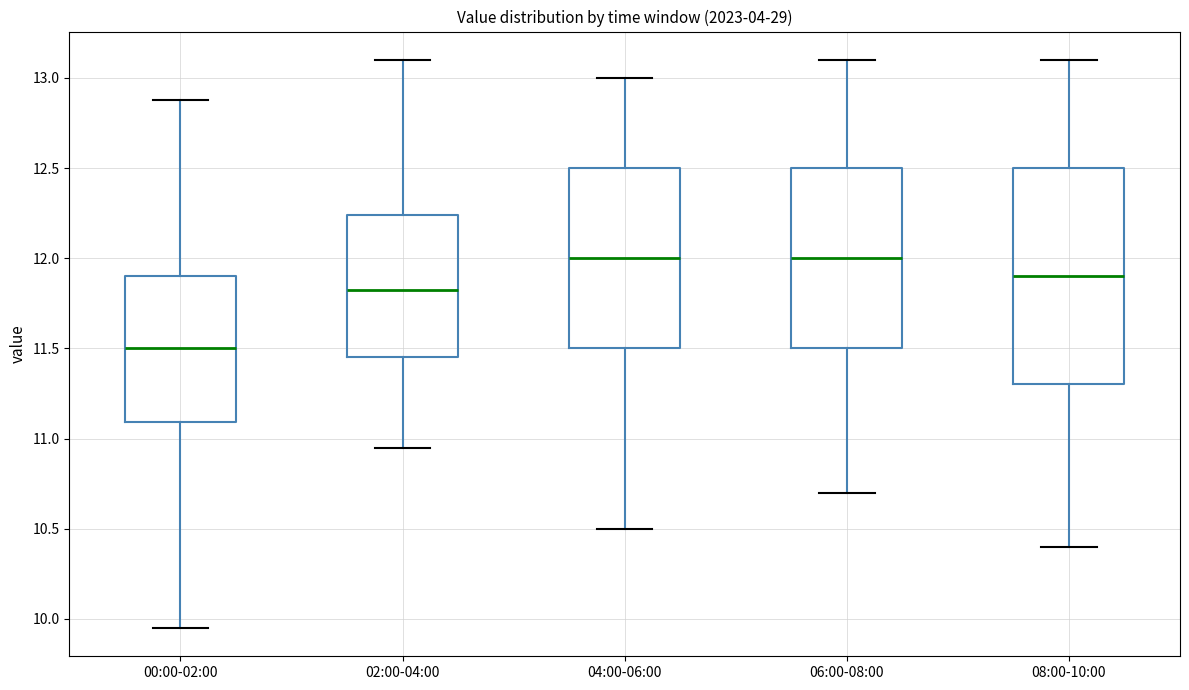

Where is the lower edge of the box for 00:00-02:00 on the y-axis? The values are not printed on the chart, so give them approximately, as read against the axis.

11.10